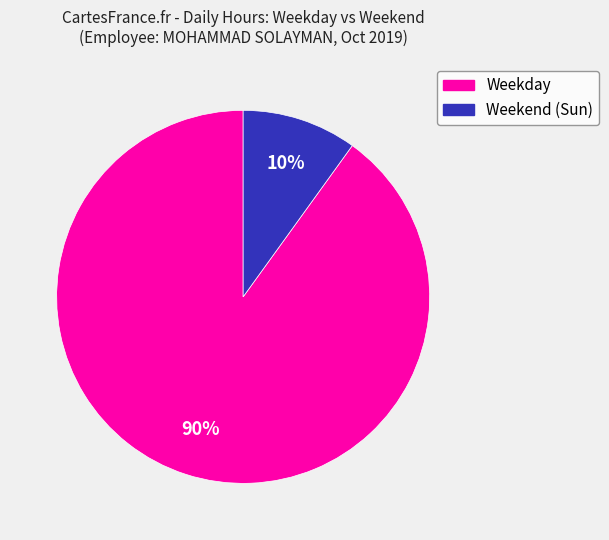

To the nearest percent, what is the difference between the largest and smallest slice percentages?

80%